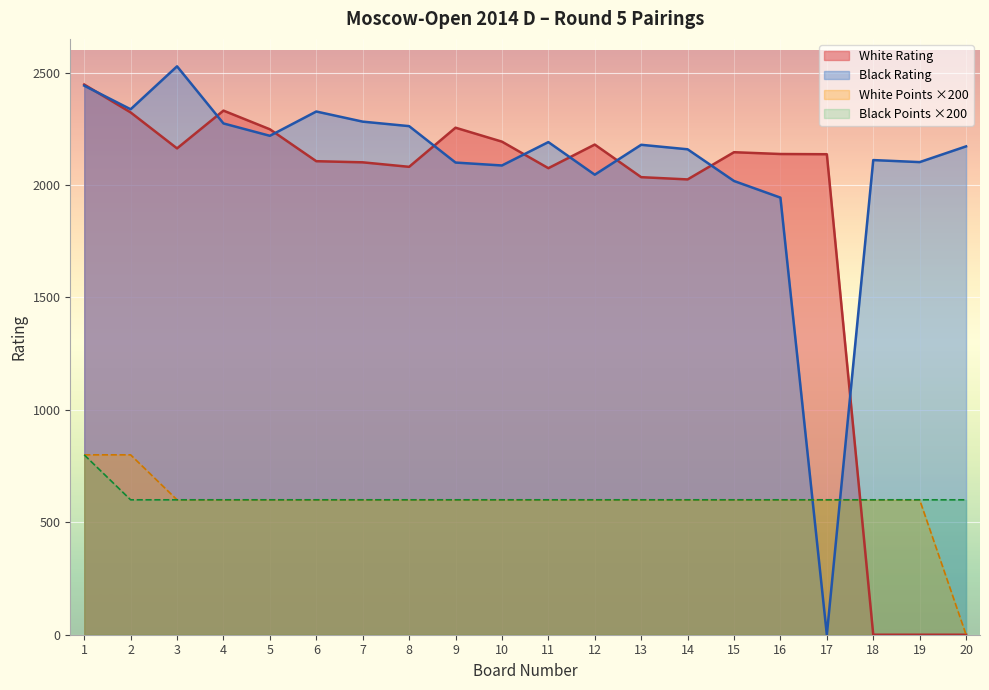

In Black Rating, how many points are higher than both neighbors (excluding endpoints)?

5